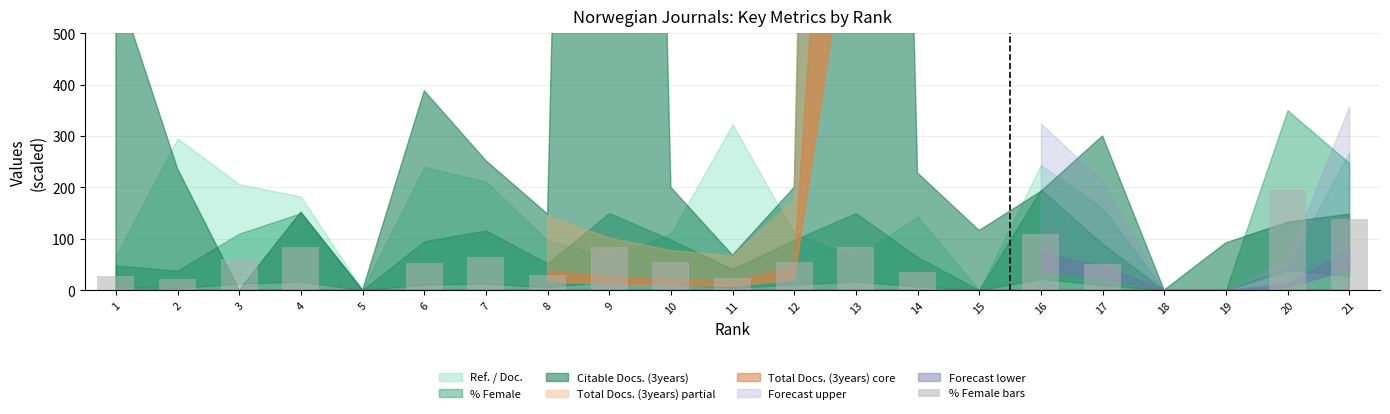

Between 1 and 17, which is larger?

17